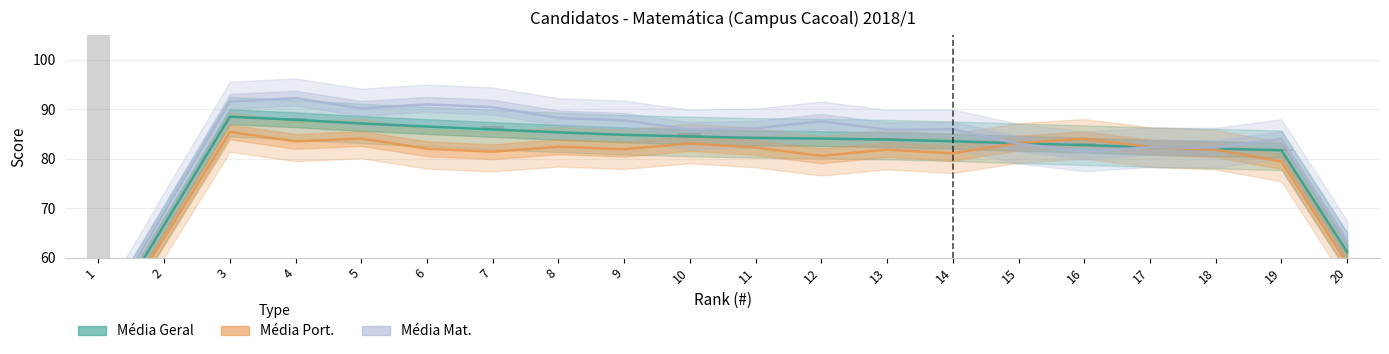

What is the maximum value for Média Geral?

88.5